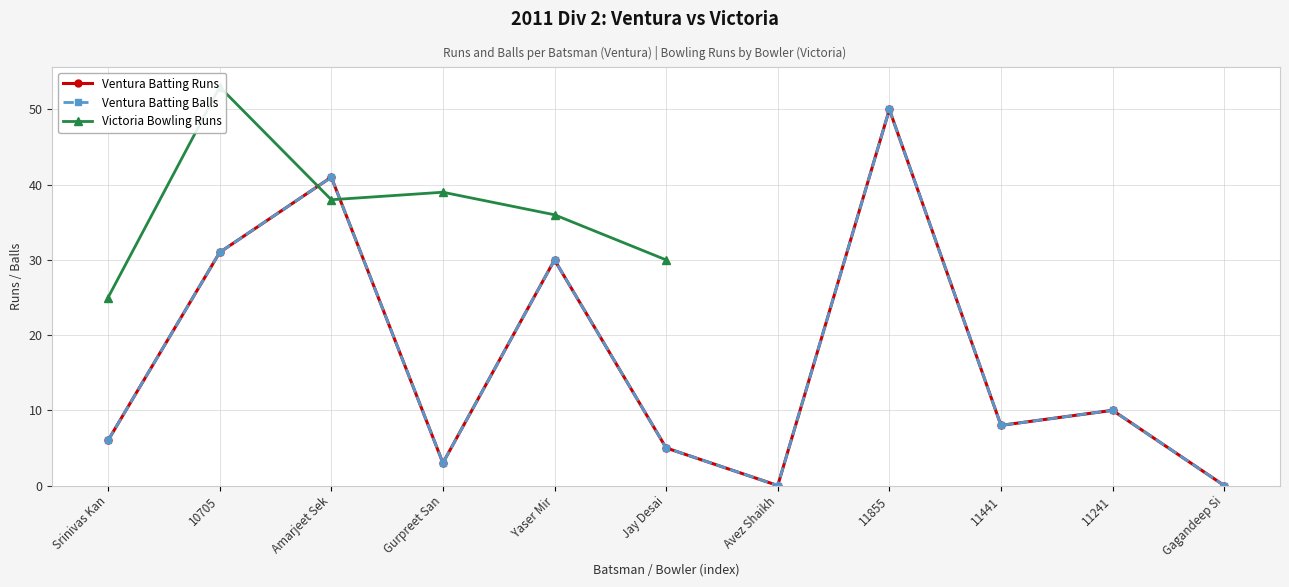

The Ventura Batting Balls series shows 56 at Amarjeet Sek. True or false?

False